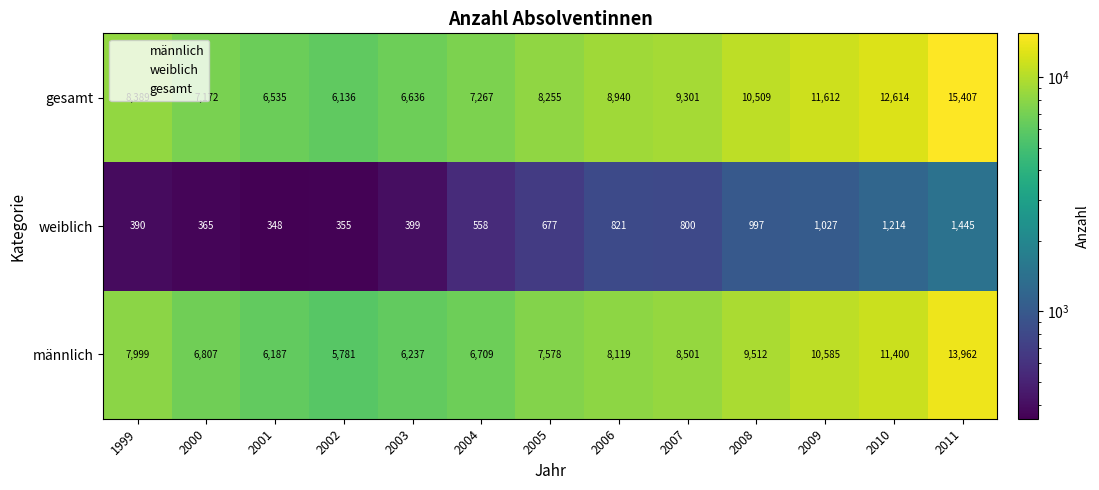

What is the maximum value for gesamt?

15407